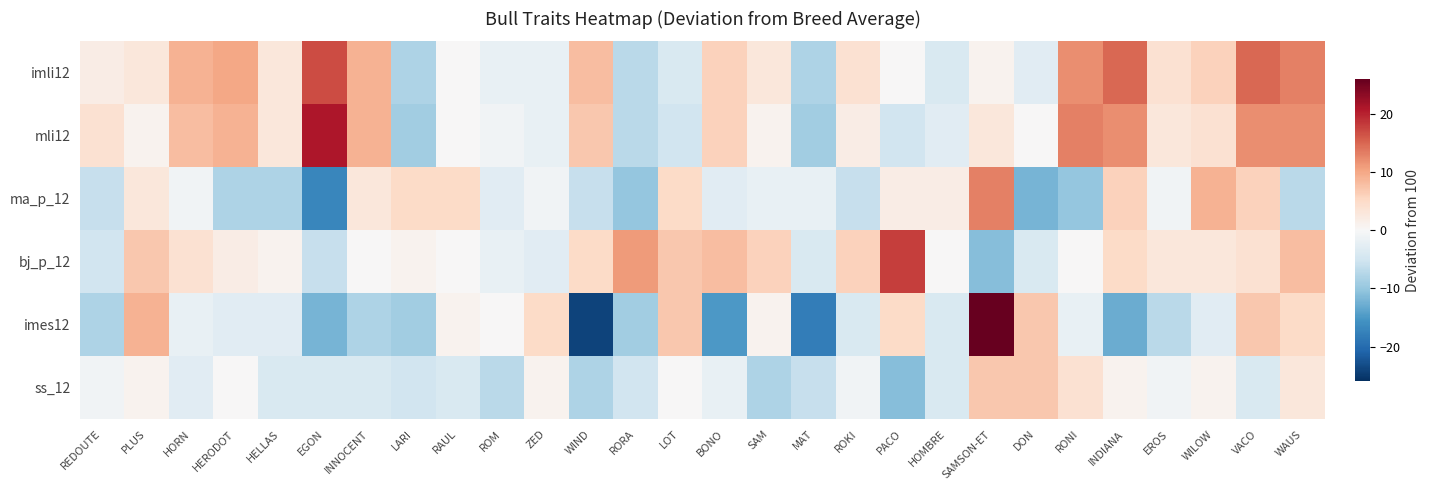

What is the difference between the highest and lowest values at WILOW?

12